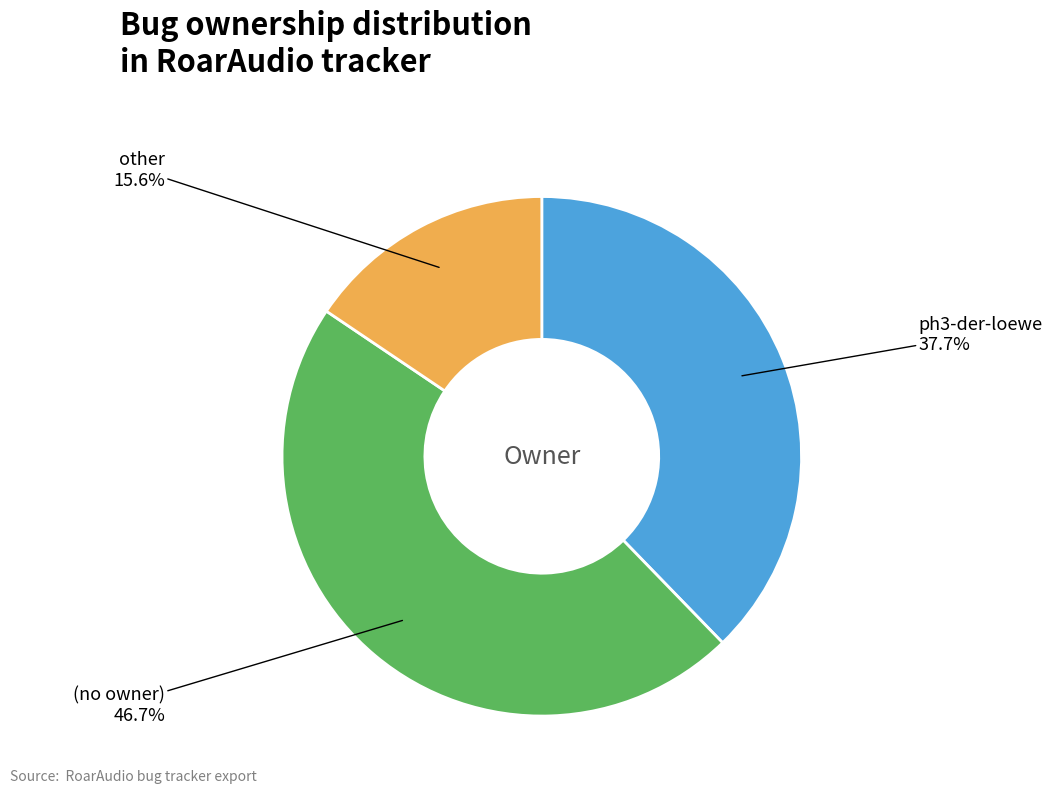

Is there a majority slice in this chart?

No